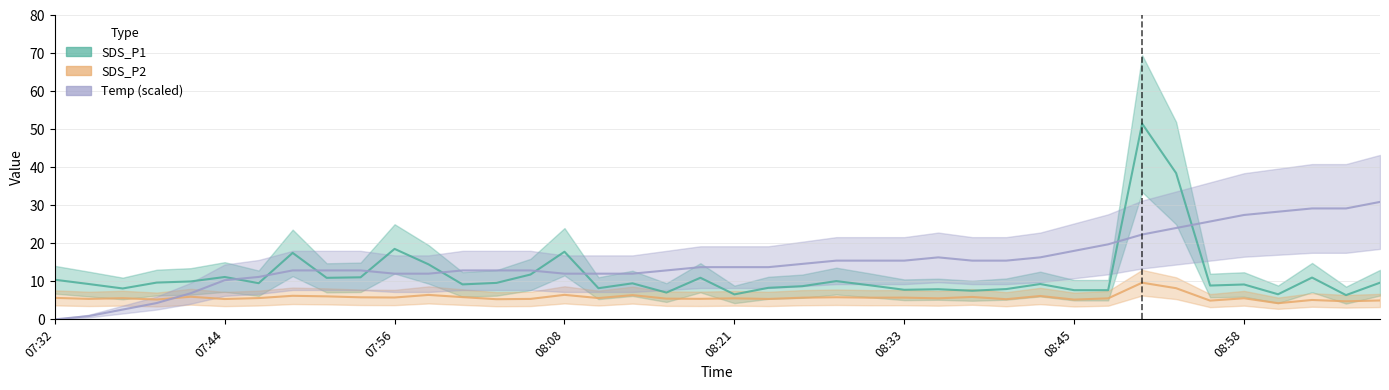

Read the Temp value at 37.

29.2